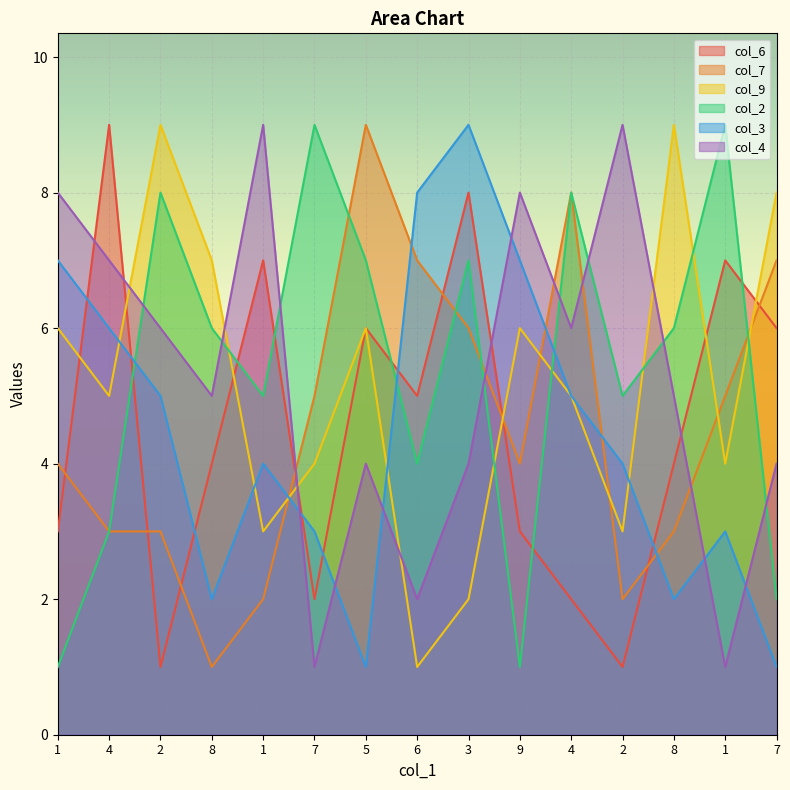

True or false: col_7 has a value of 9 at 7.

False